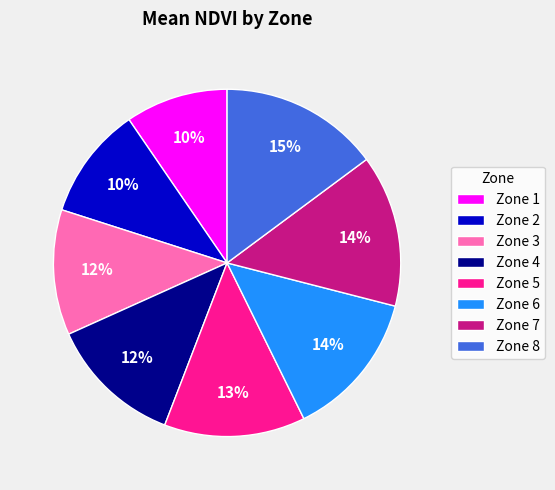

To the nearest percent, what percentage of the pie is Zone 6?

14%